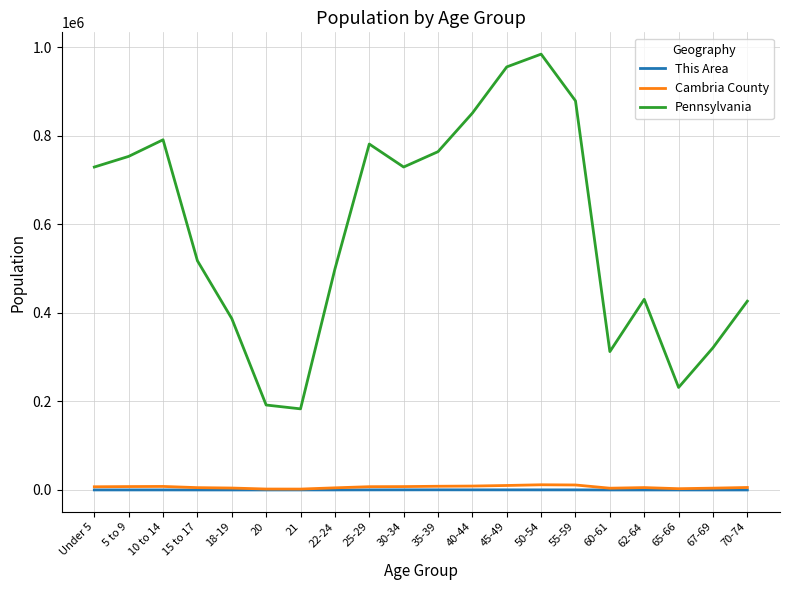

What is the average value of the Cambria County series?

6465